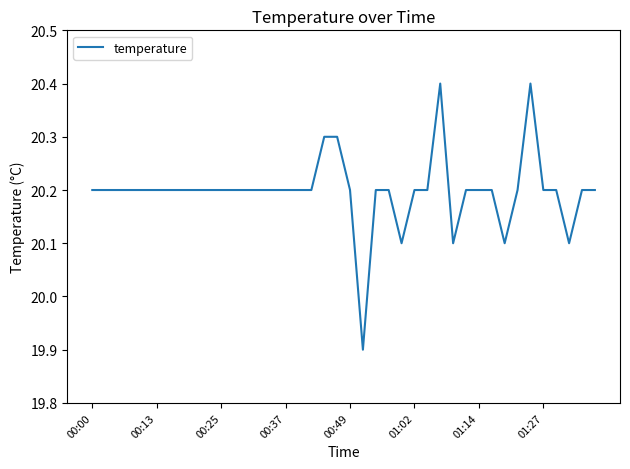

What is the difference between the maximum and minimum values?

0.5